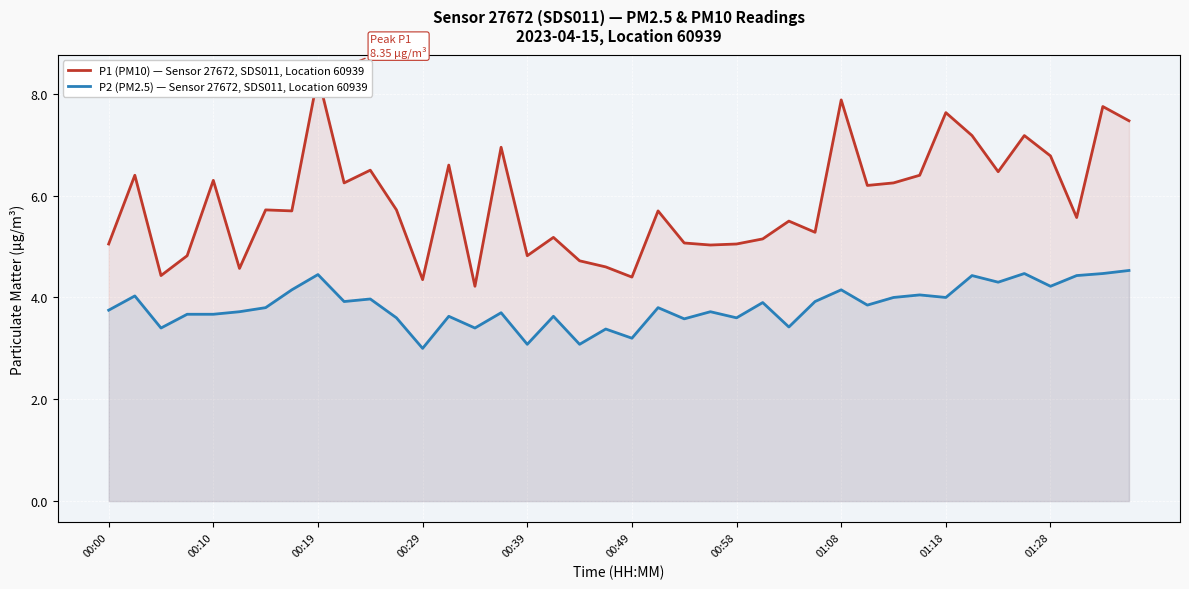

Which series has the largest range (max minus min)?

P1 (PM10) — Sensor 27672, SDS011, Location 60939